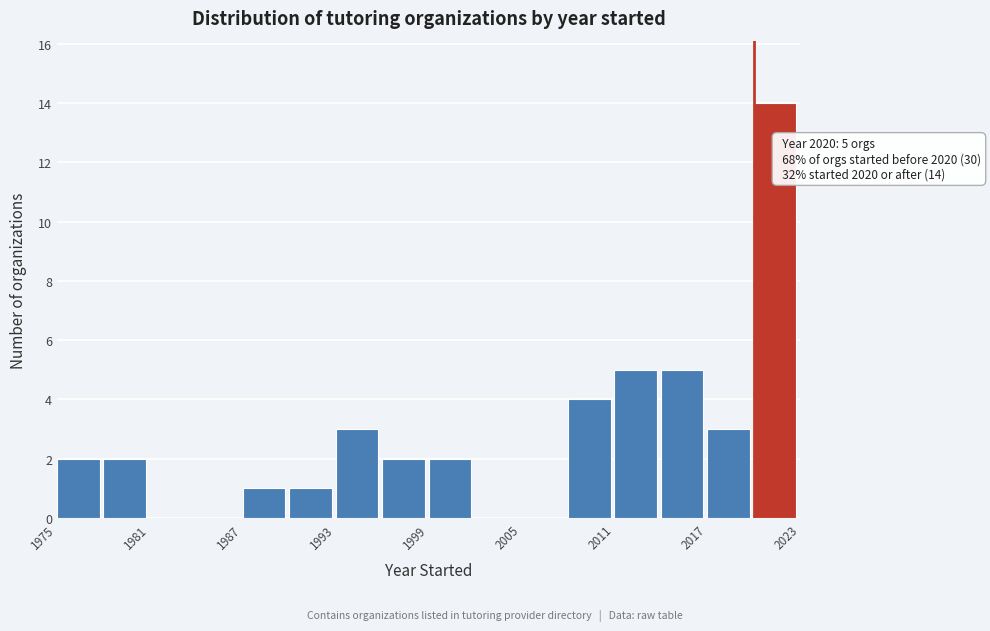

Around what value on the x-axis is the tallest bar? Give the approximate position of its centre, as read against the axis.

2021